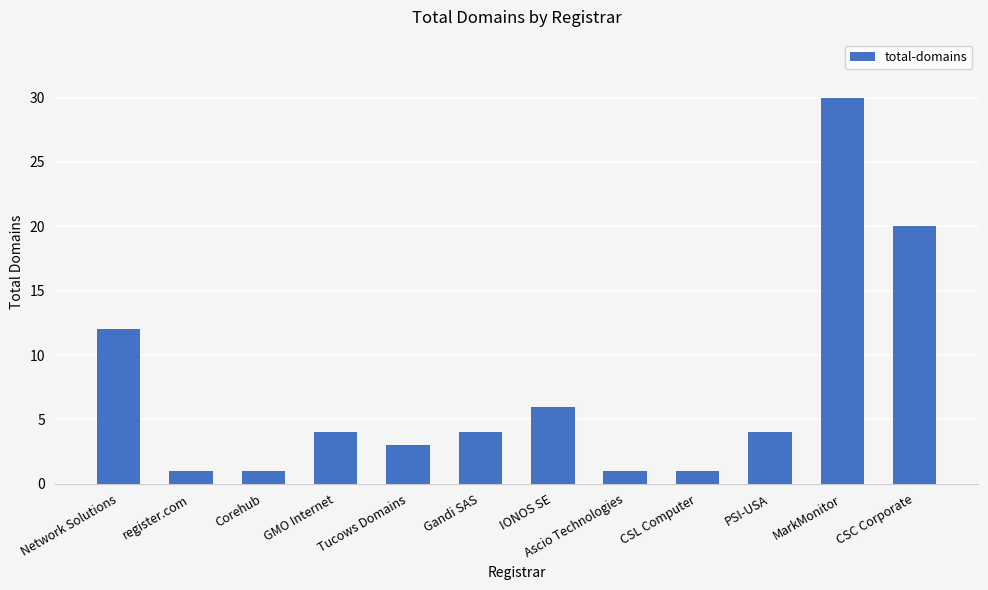

What is the ratio of the value at register.com to the value at Tucows Domains?

0.3